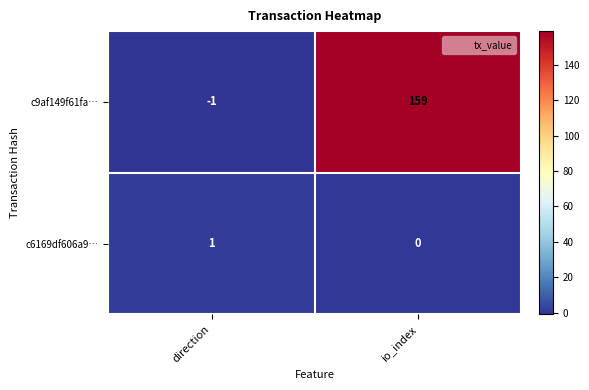

Which series has the widest spread of values?

c9af149f61fa…